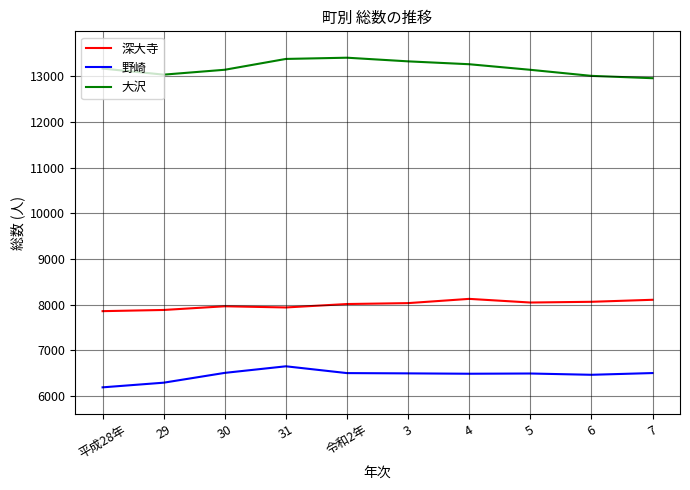

What is the spread (max minus min) of values at 7?

6459